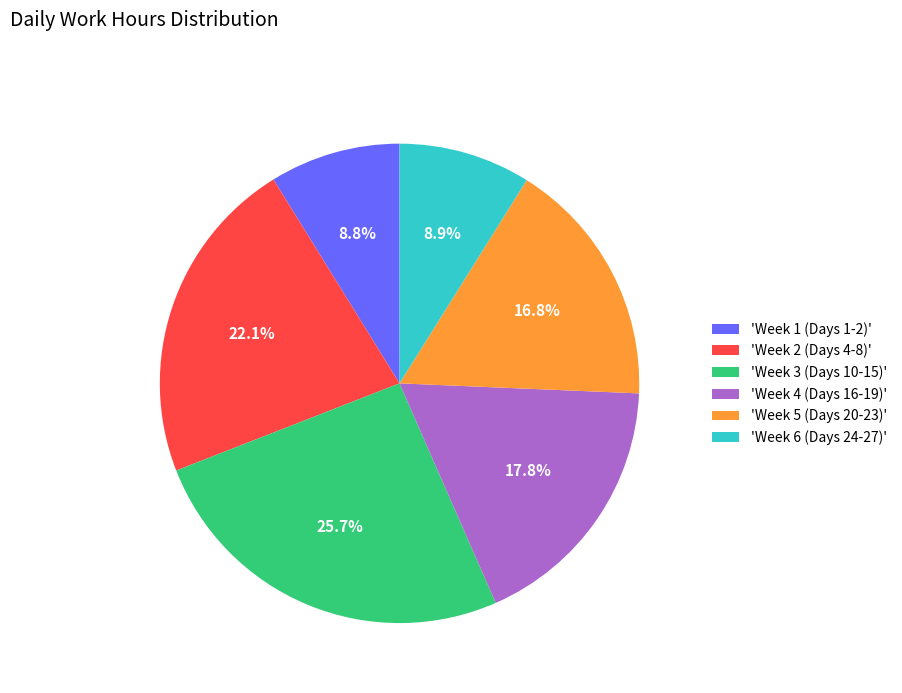

To the nearest percent, what is the difference between the largest and smallest slice percentages?

17%